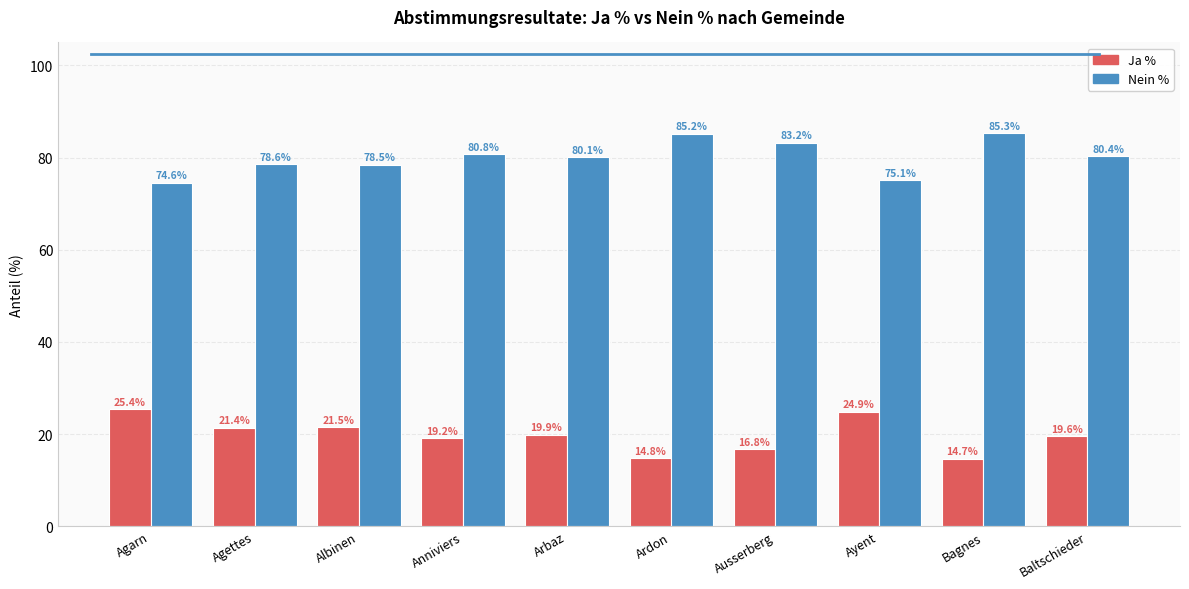

What position from the left is Agarn?

1